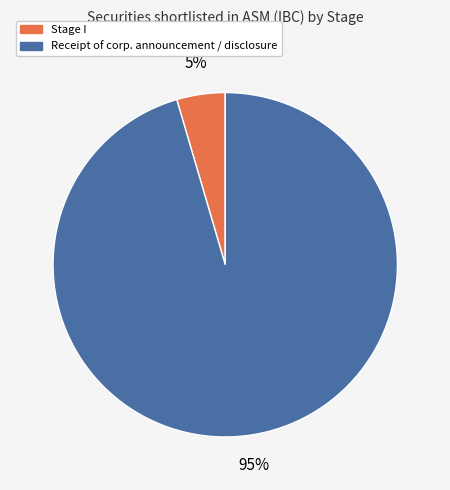

To the nearest percent, what is the average slice percentage?

50%